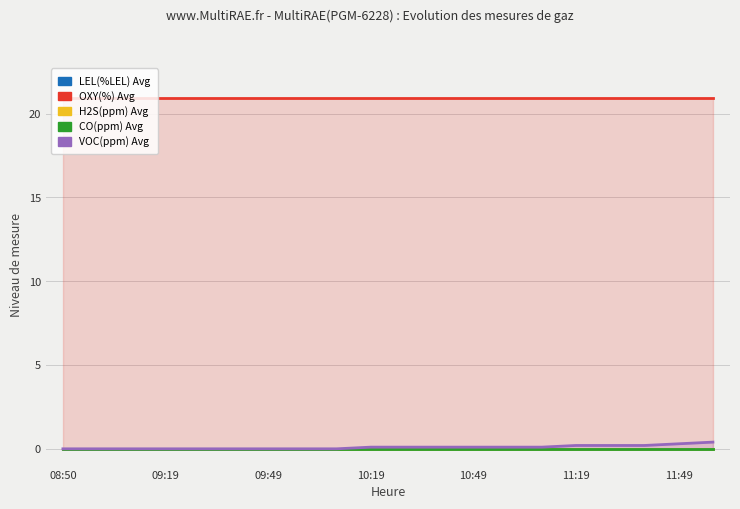

True or false: OXY(%) Avg and LEL(%LEL) Avg intersect in this chart.

False